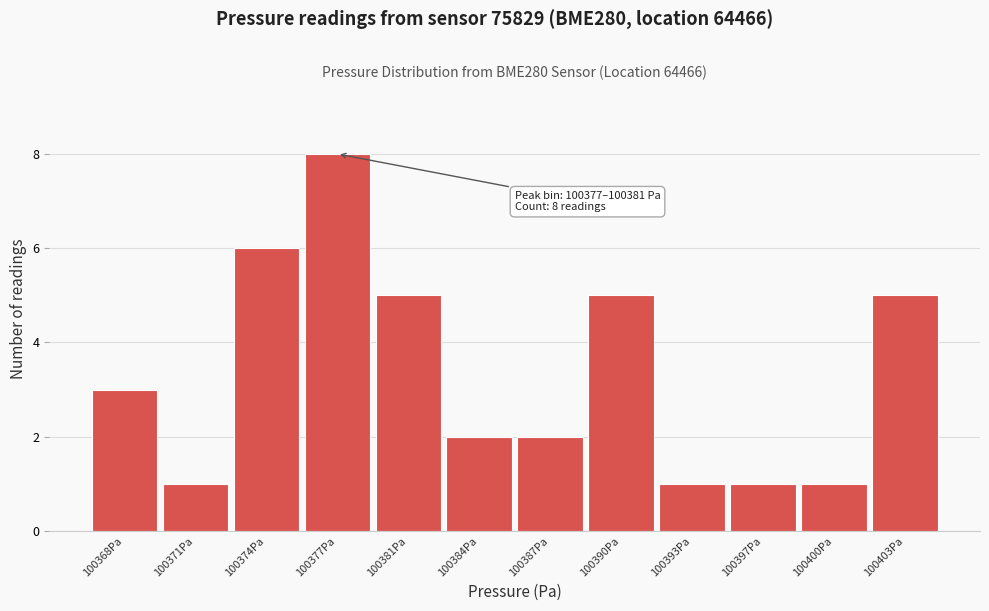

Reading left to right, list all the values displayed in this chart.

3	1	6	8	5	2	2	5	1	1	1	5